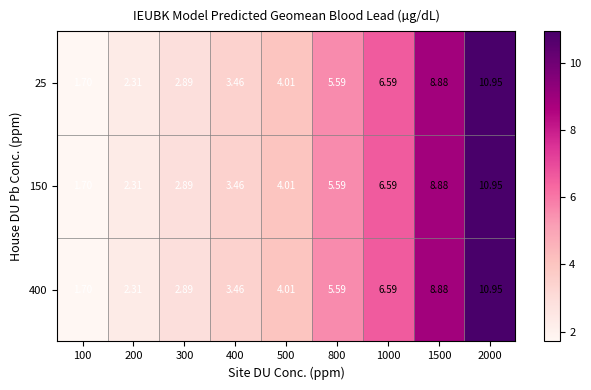

Is the value of 400 at 100 greater than the value of 150 at 2000?

No